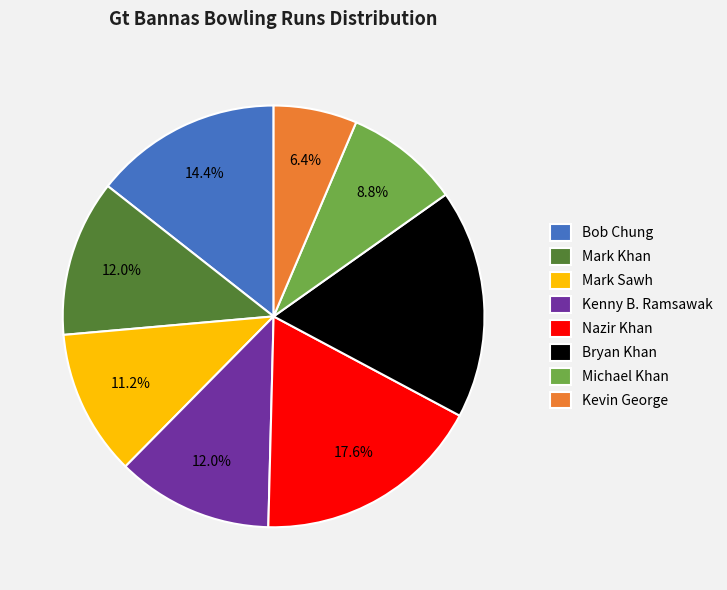

Is there any slice that represents more than half of the pie?

No